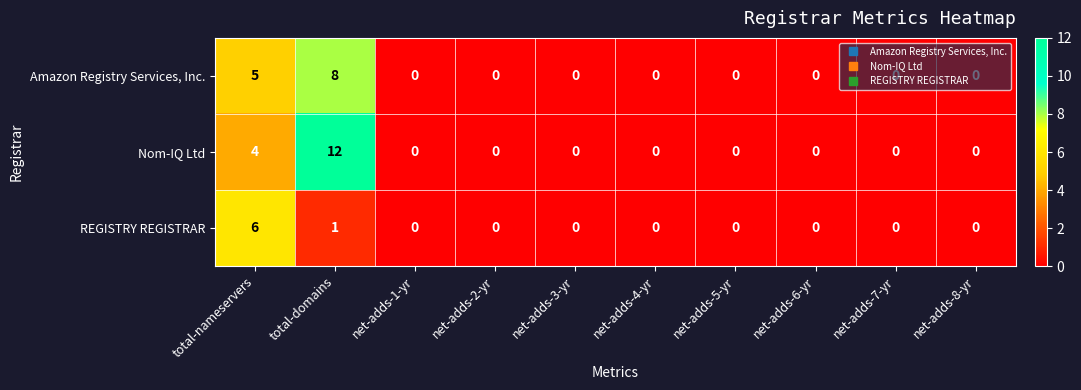

Where is Nom-IQ Ltd nearest to the value 6?

total-nameservers